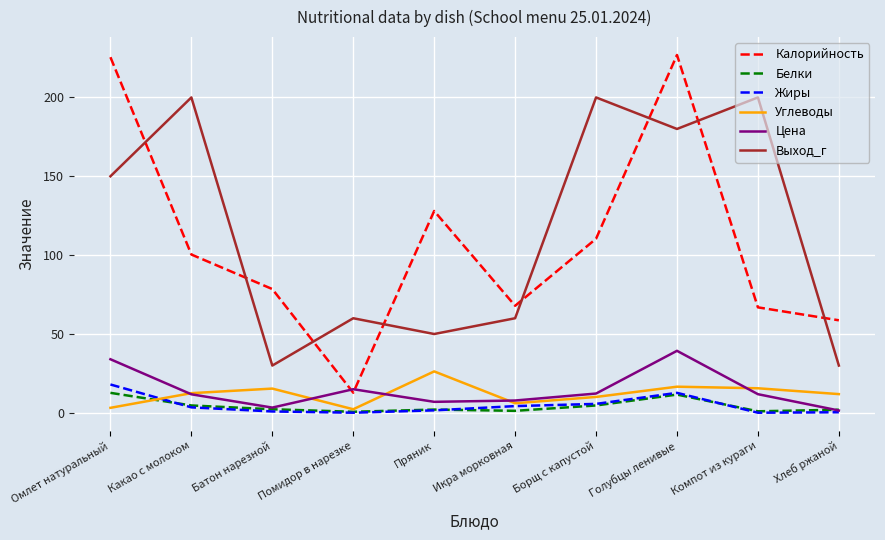

Is the value of Выход_г at Компот из кураги greater than the value of Белки at Батон нарезной?

Yes